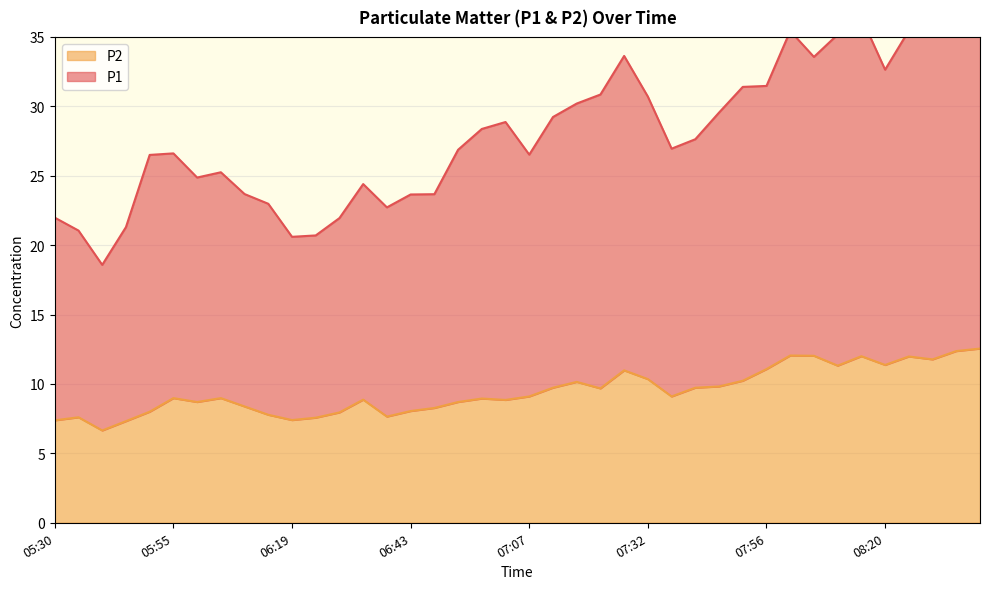

How many lines are shown in the chart?

2